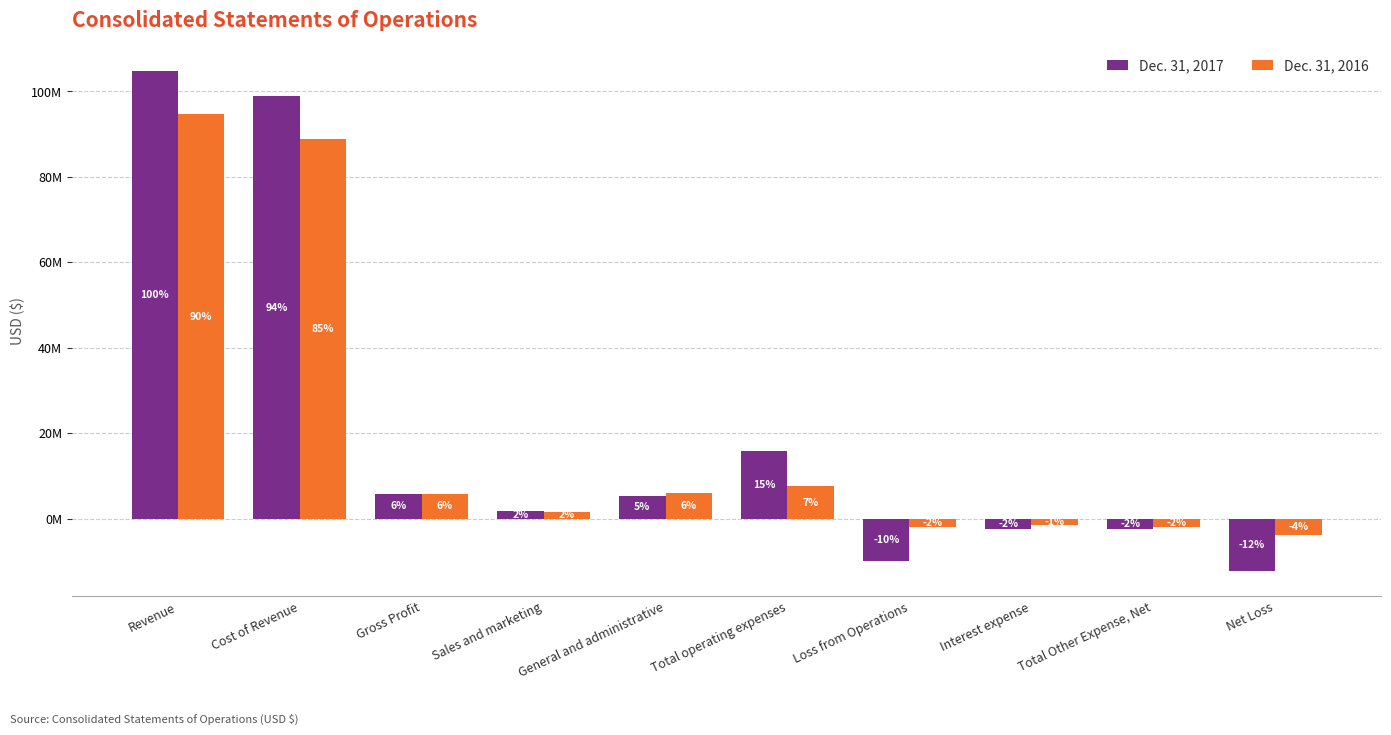

Does the chart contain any negative values?

Yes